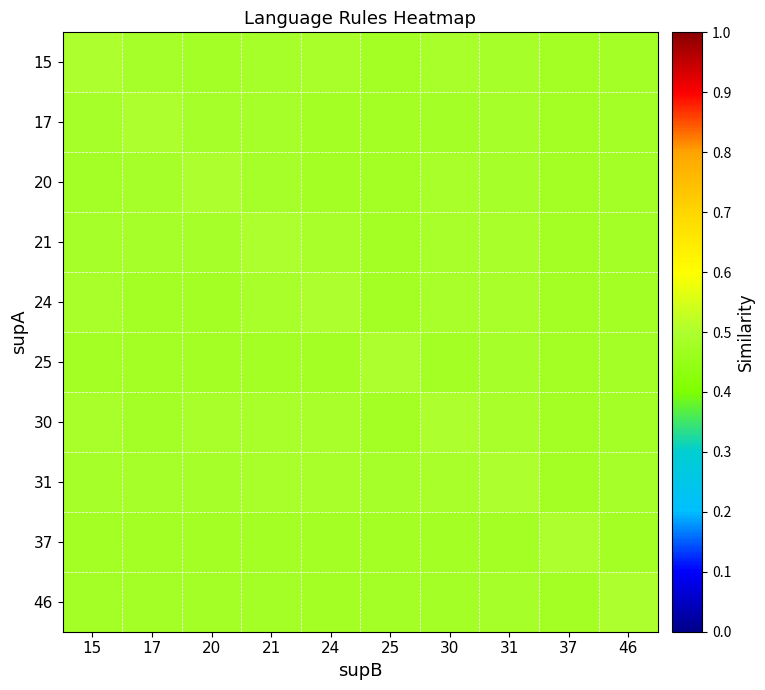

How many data points does each series have?

10